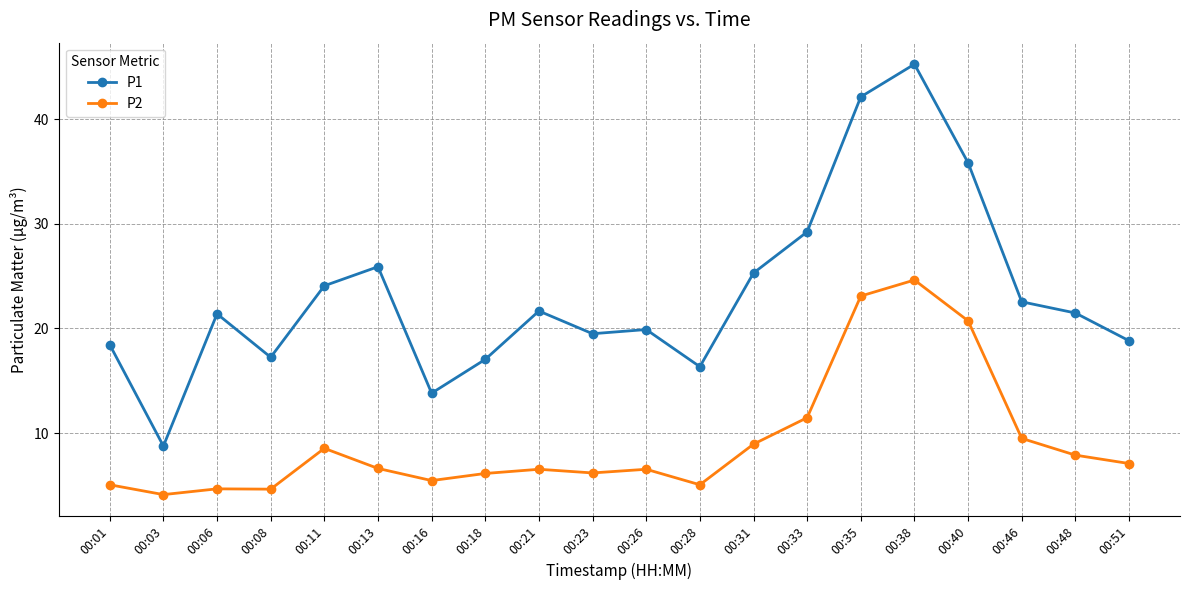

What is the value of the P1 point at the 6th from the left?

25.9